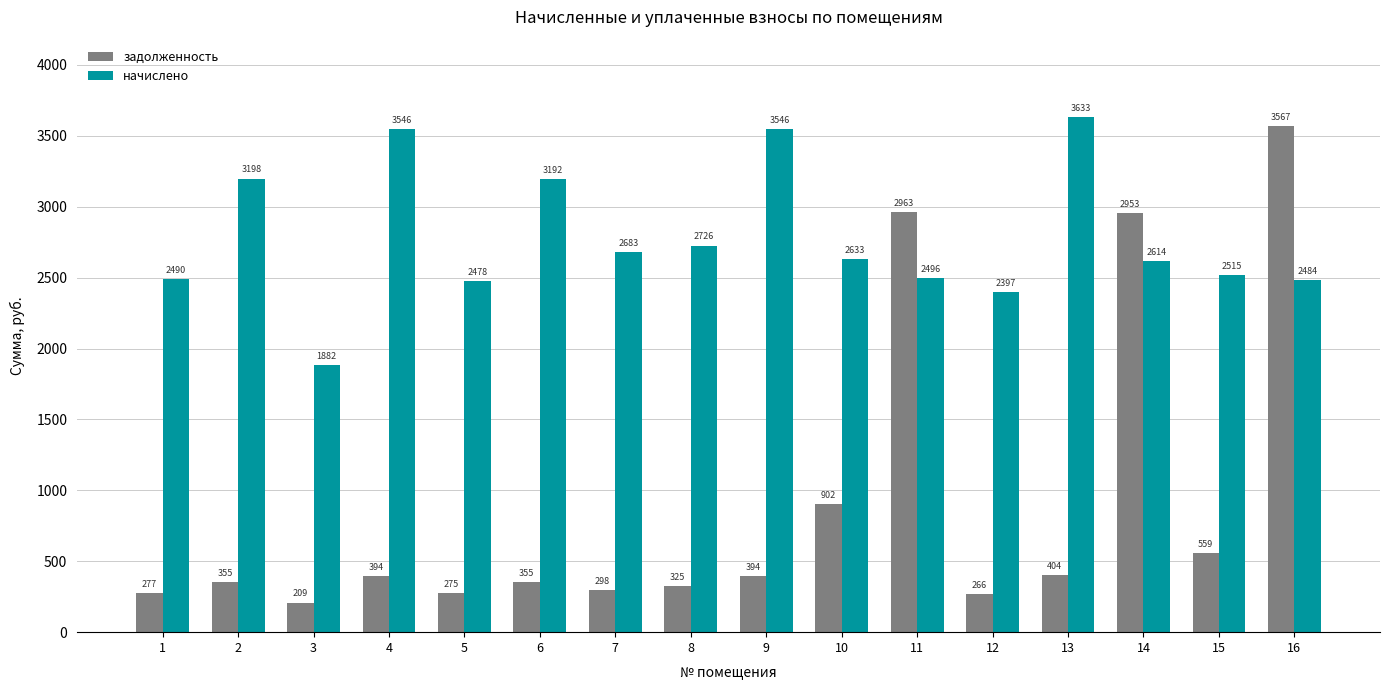

True or false: задолженность has a value of 478.1 at 12.

False